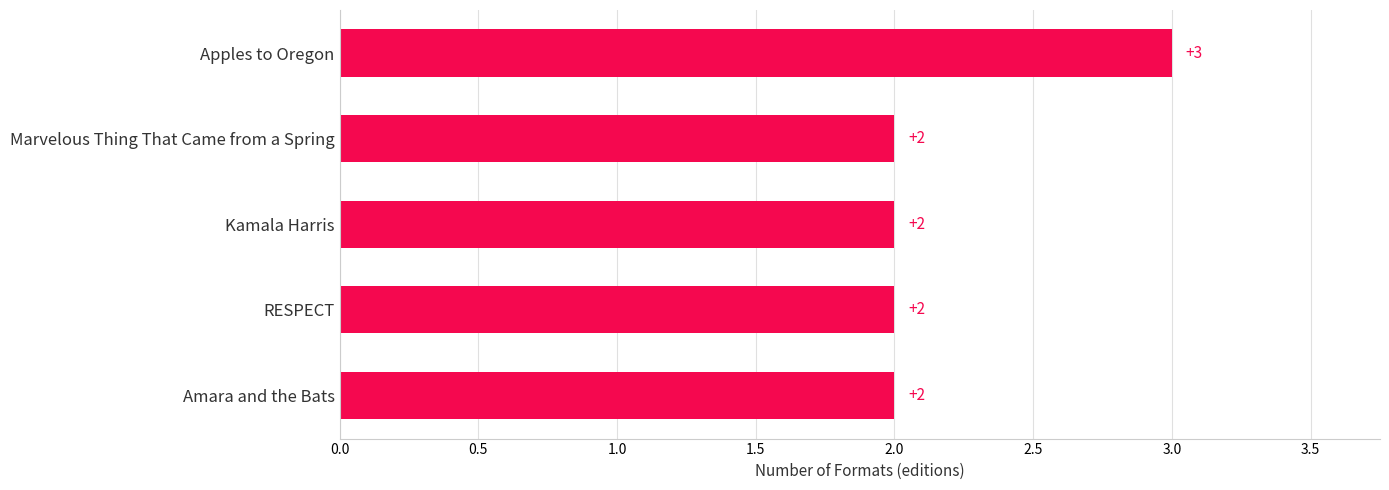

Count the values in the range 2 to 3.

5